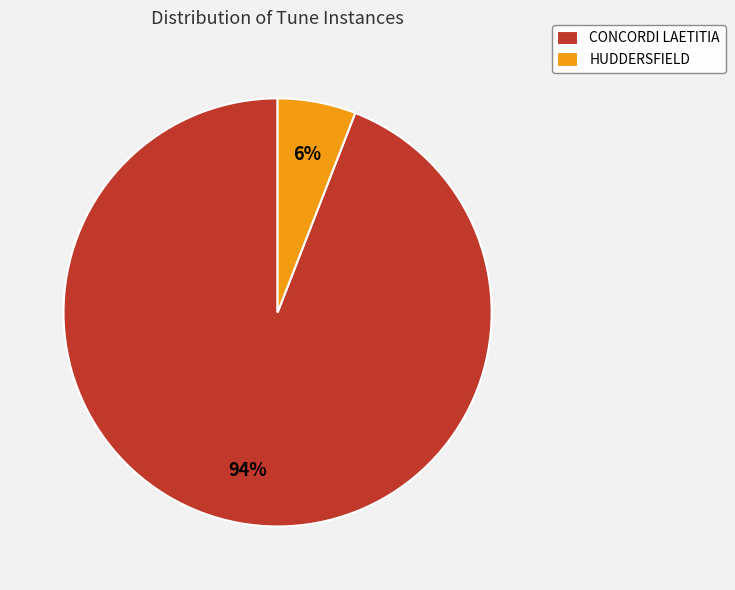

To the nearest percent, what portion does HUDDERSFIELD represent?

6%